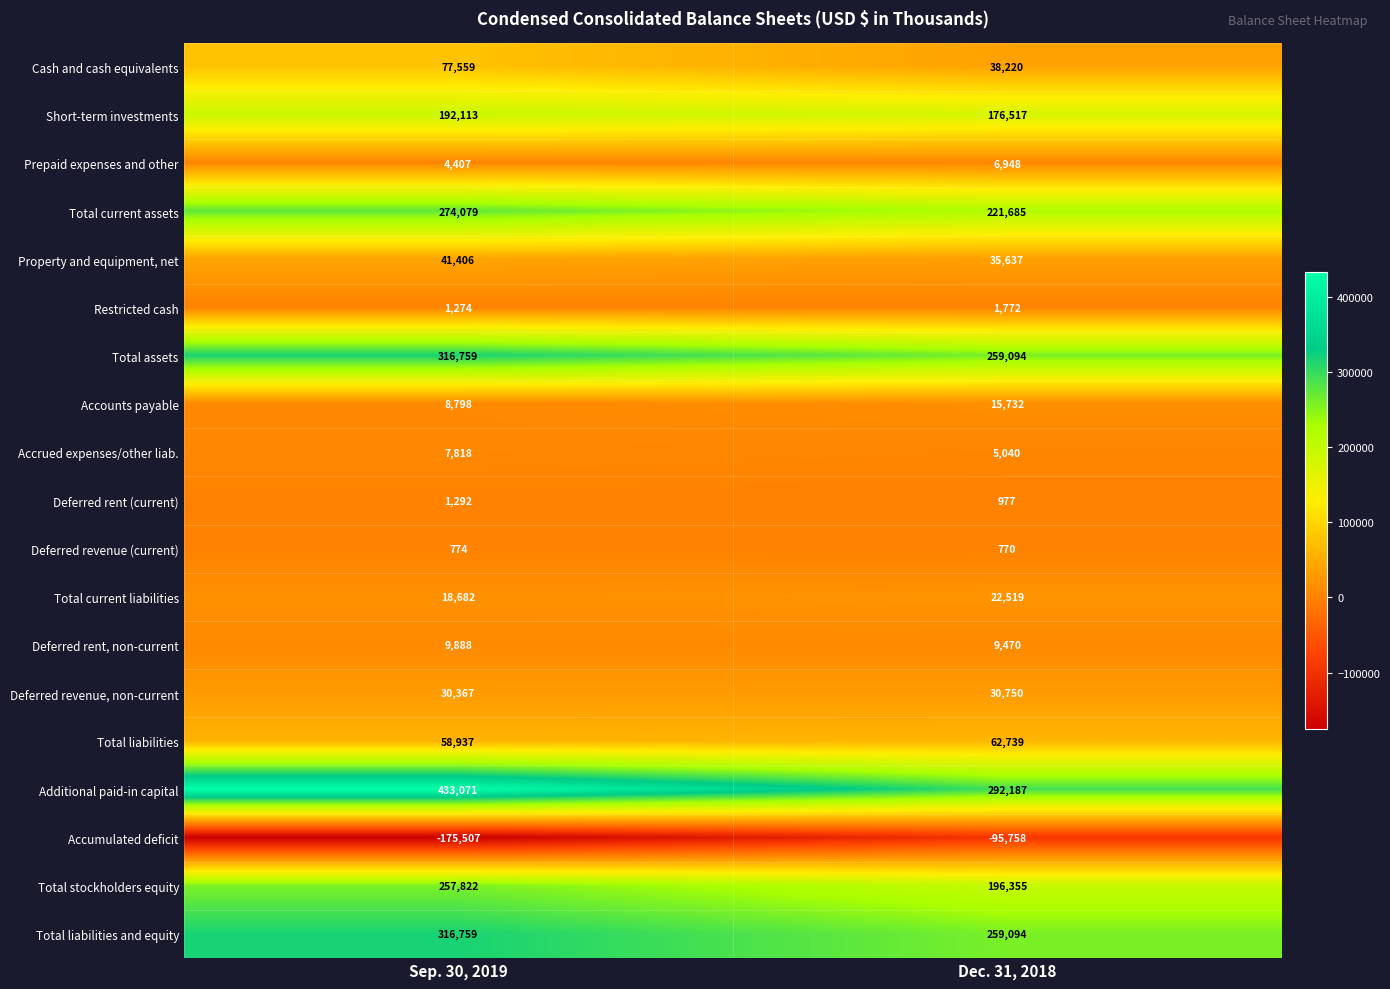

What is the difference between the Deferred rent, non-current values at Sep. 30, 2019 and Dec. 31, 2018?

418